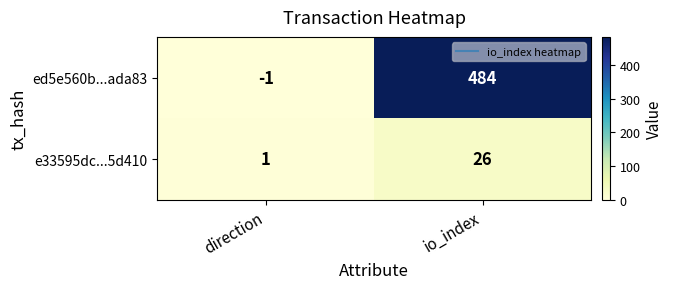

List the series in order of their peak value, highest first.

ed5e560b...ada83, e33595dc...5d410